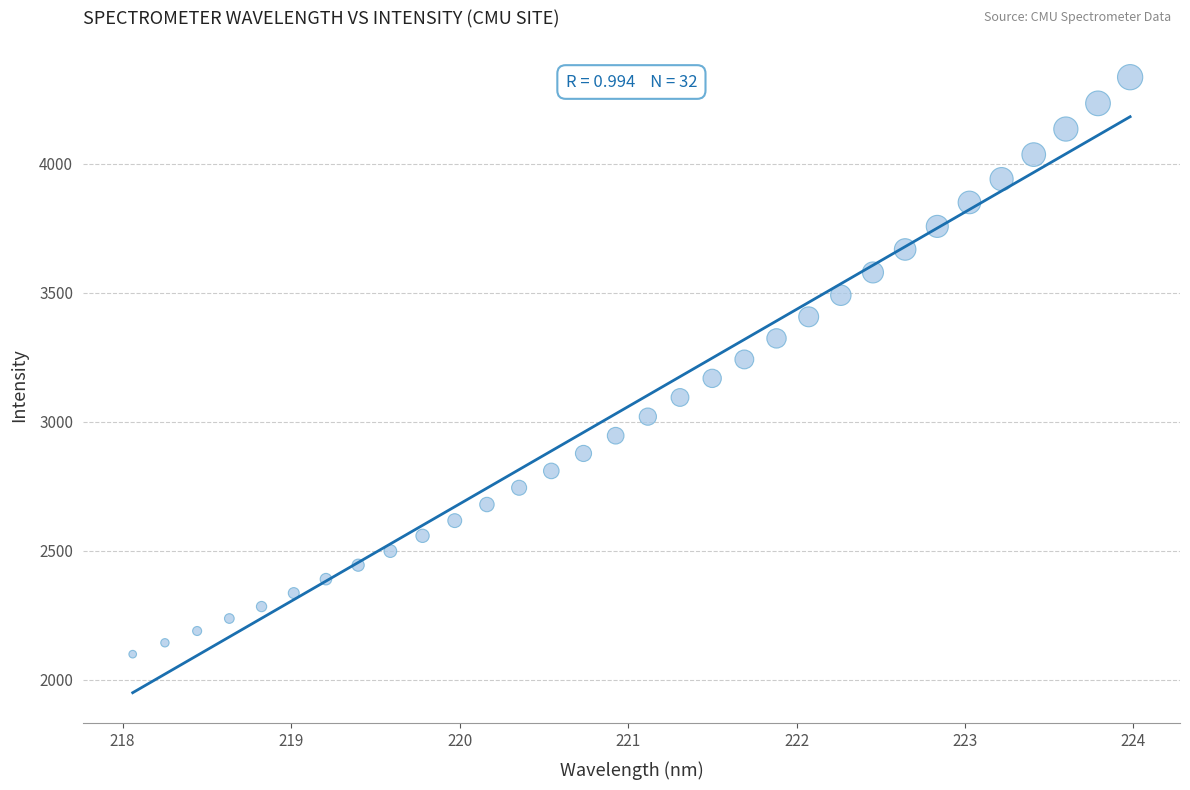

What is the range of Y values (max minus min)?

2237.0